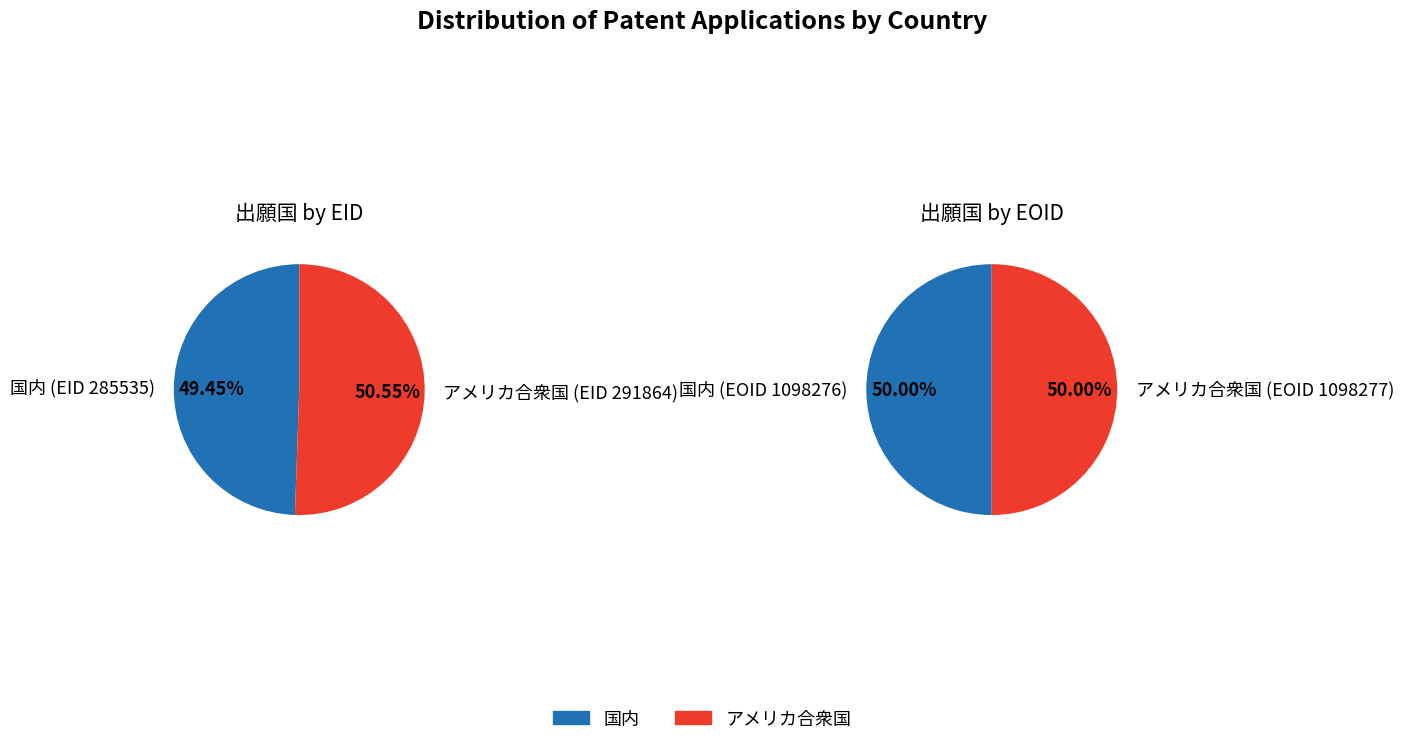

Count the number of slices in the pie.

2